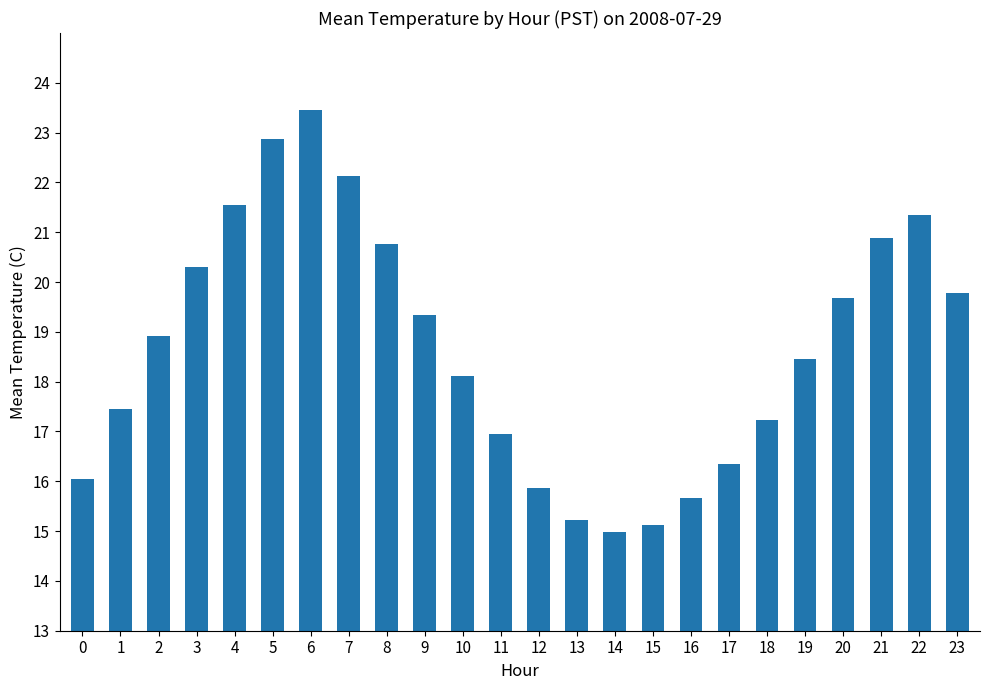

How many categories are shown in the chart?

24